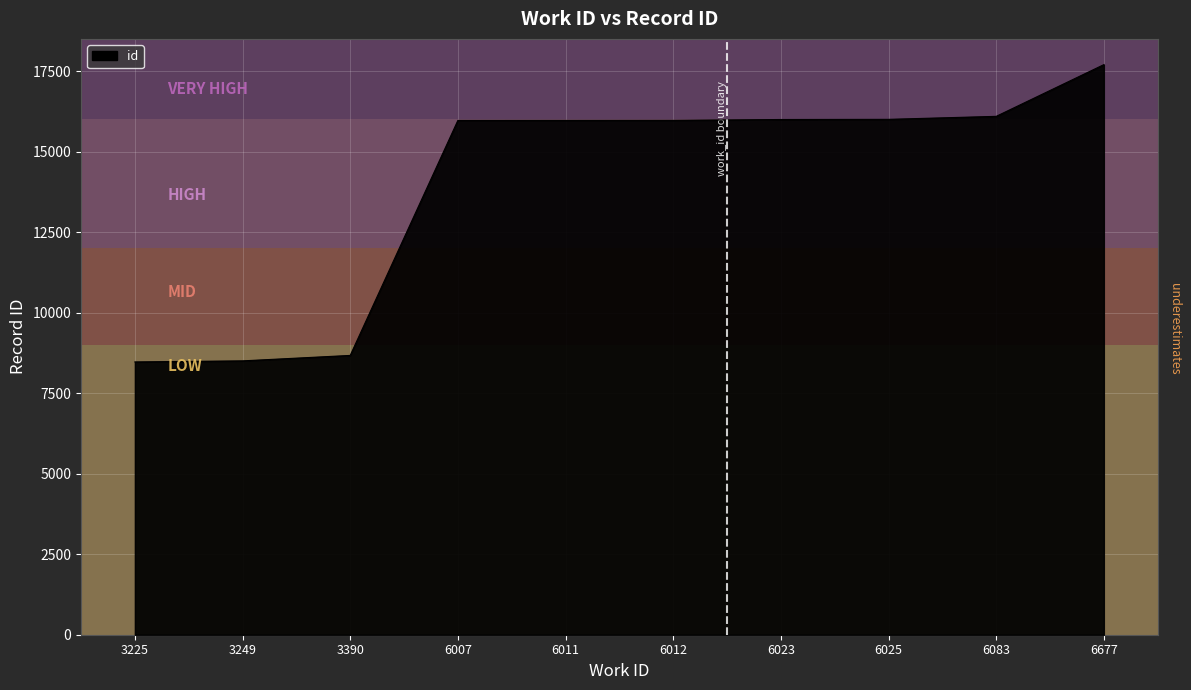

What is the sum of the values at 6023 and 3390?

24669